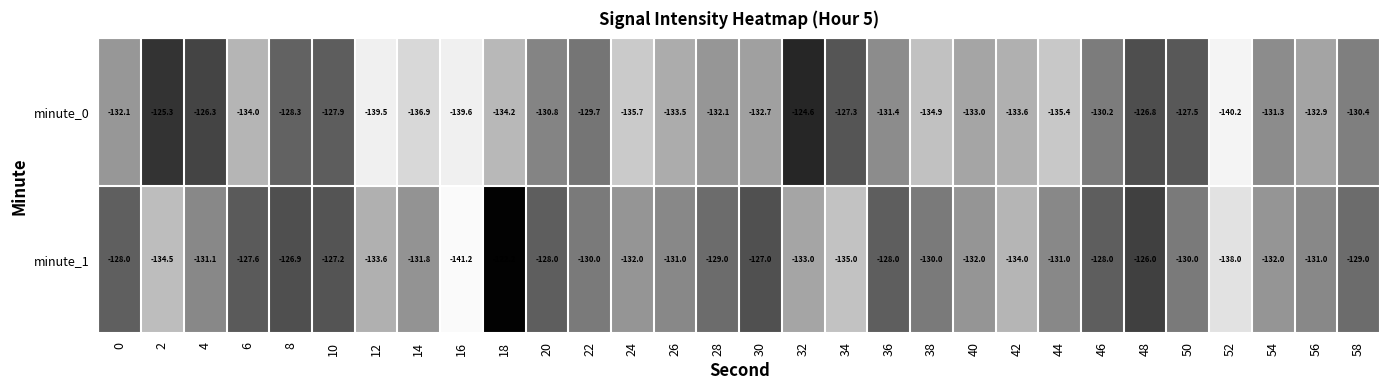

The minute_0 series shows -82.4 at 12. True or false?

False